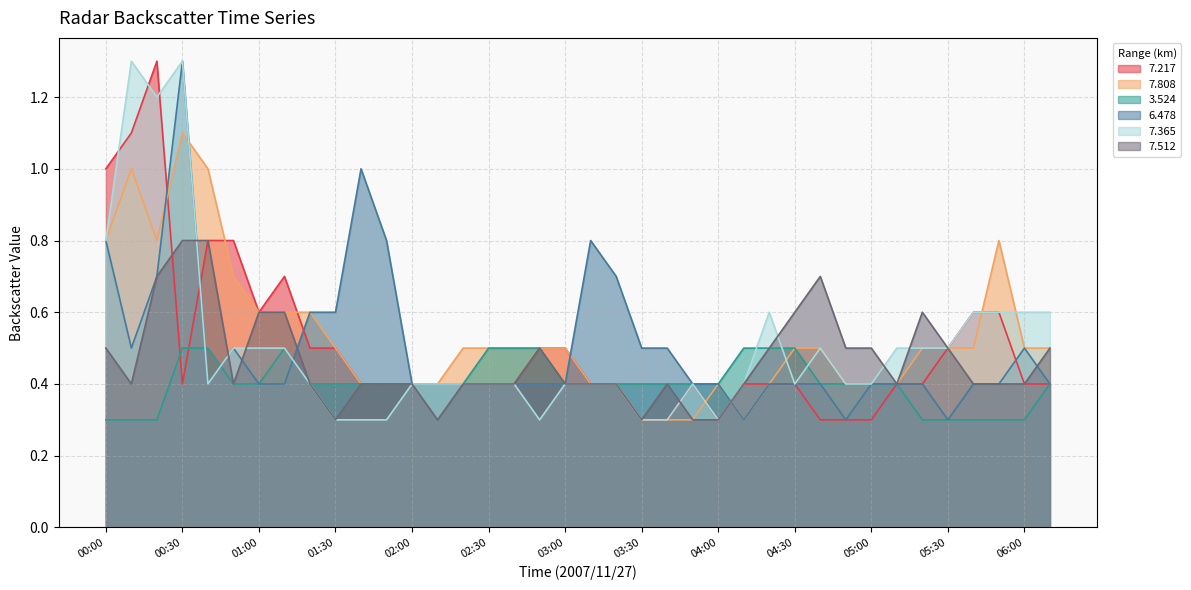

Count the 6.478 values in the range 0 to 1.

37